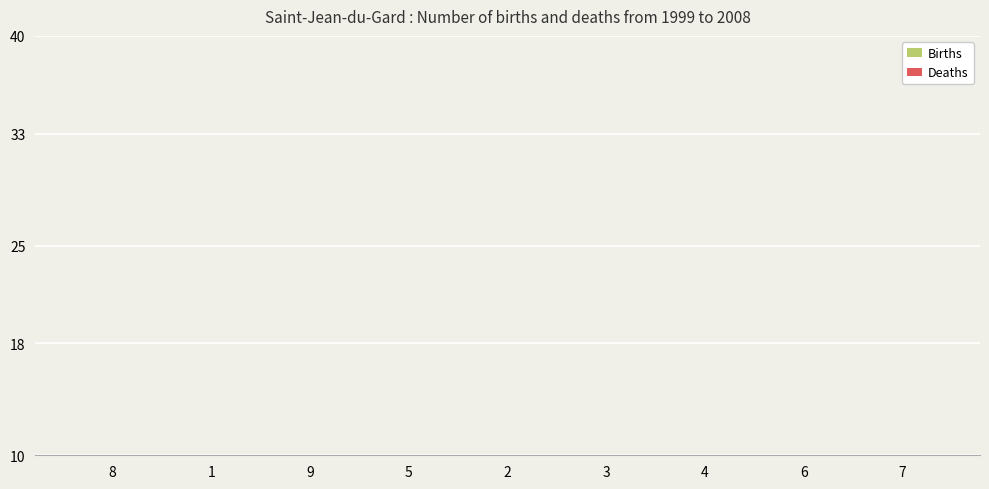

Rank the categories by Deaths value from highest to lowest.

2, 9, 6, 3, 1, 7, 4, 5, 8